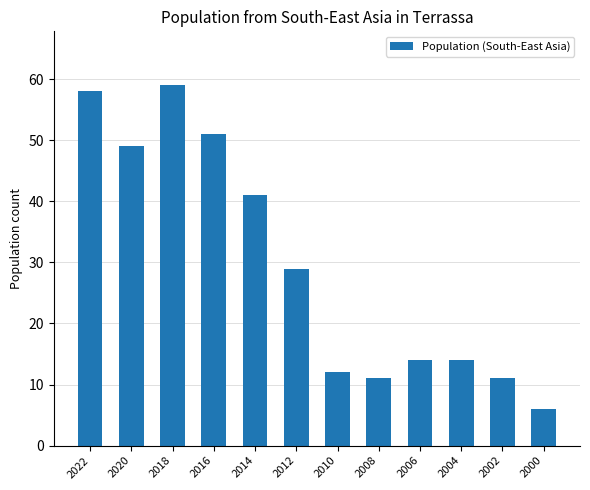

Approximately how many times larger is the value at 2004 compared to 2010?

1.2